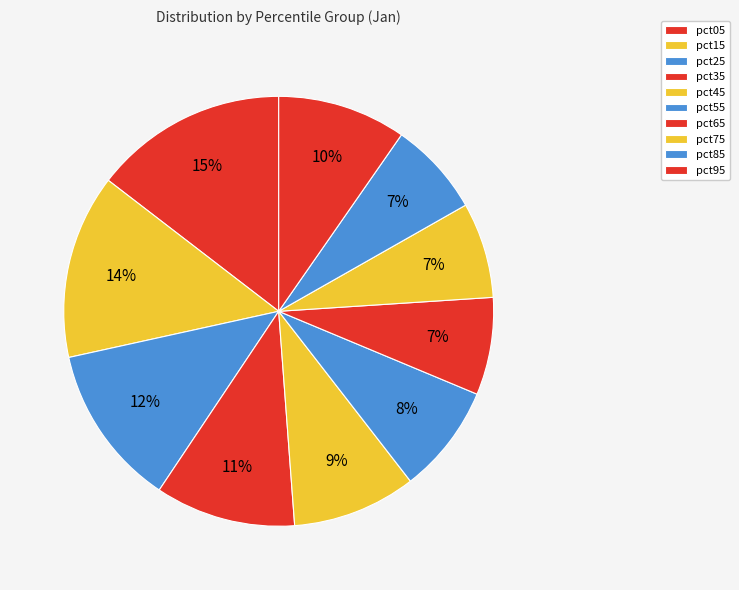

To the nearest percent, what is the combined percentage of pct05 and pct45?

24%